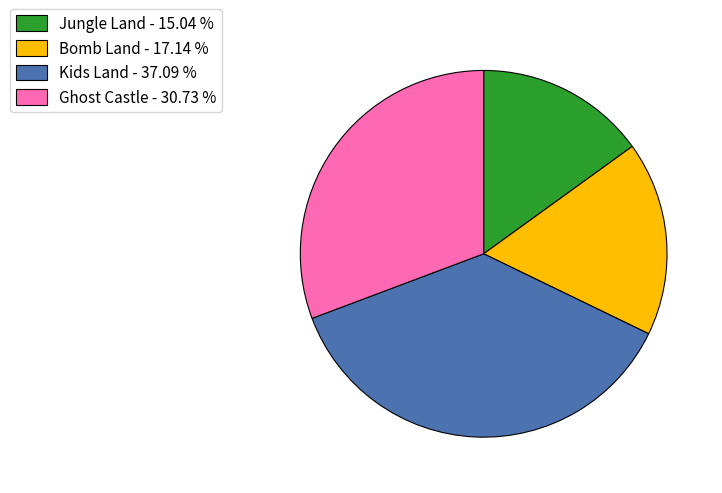

The Kids Land slice represents 37% of the pie. True or false?

True